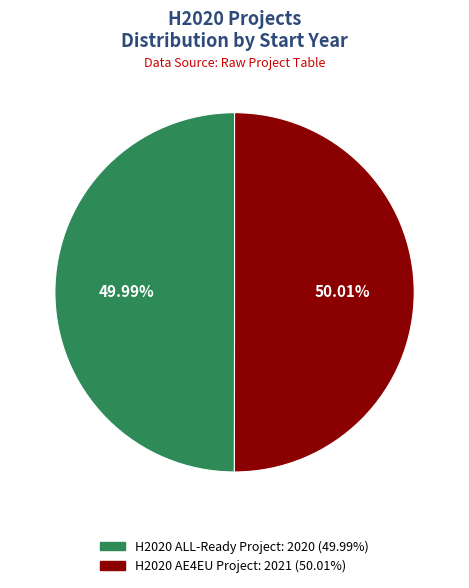

Approximately how many times larger is the value at H2020 AE4EU Project compared to H2020 ALL-Ready Project?

1.0